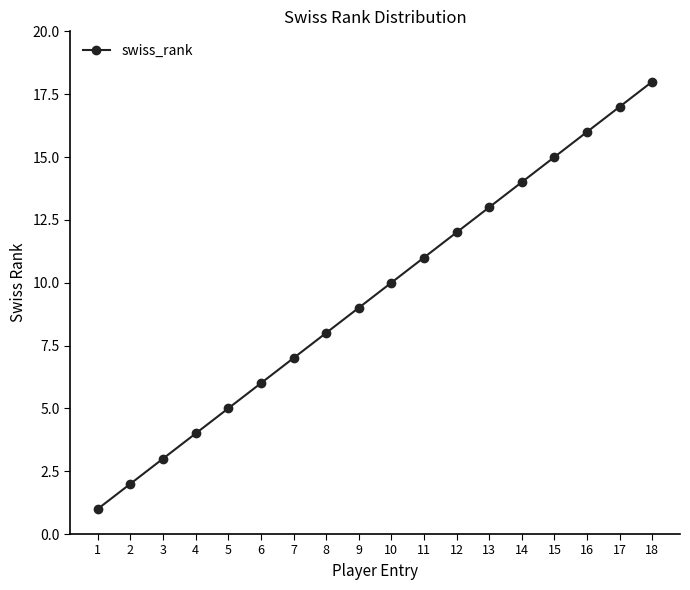

Does the chart have visible grid lines?

No